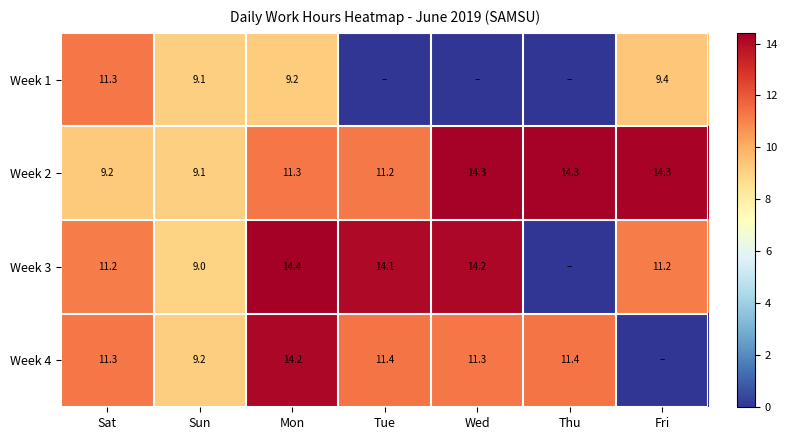

How many values in the Week 2 series exceed 11?

5